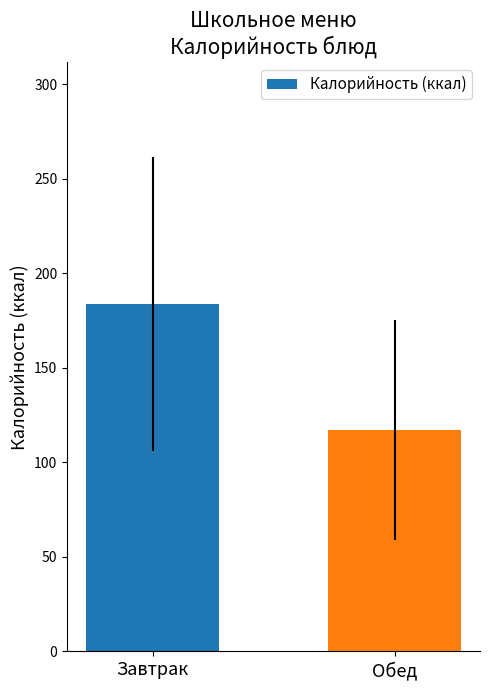

Reading right to left, what are all the values shown in this chart?

117.1	183.7